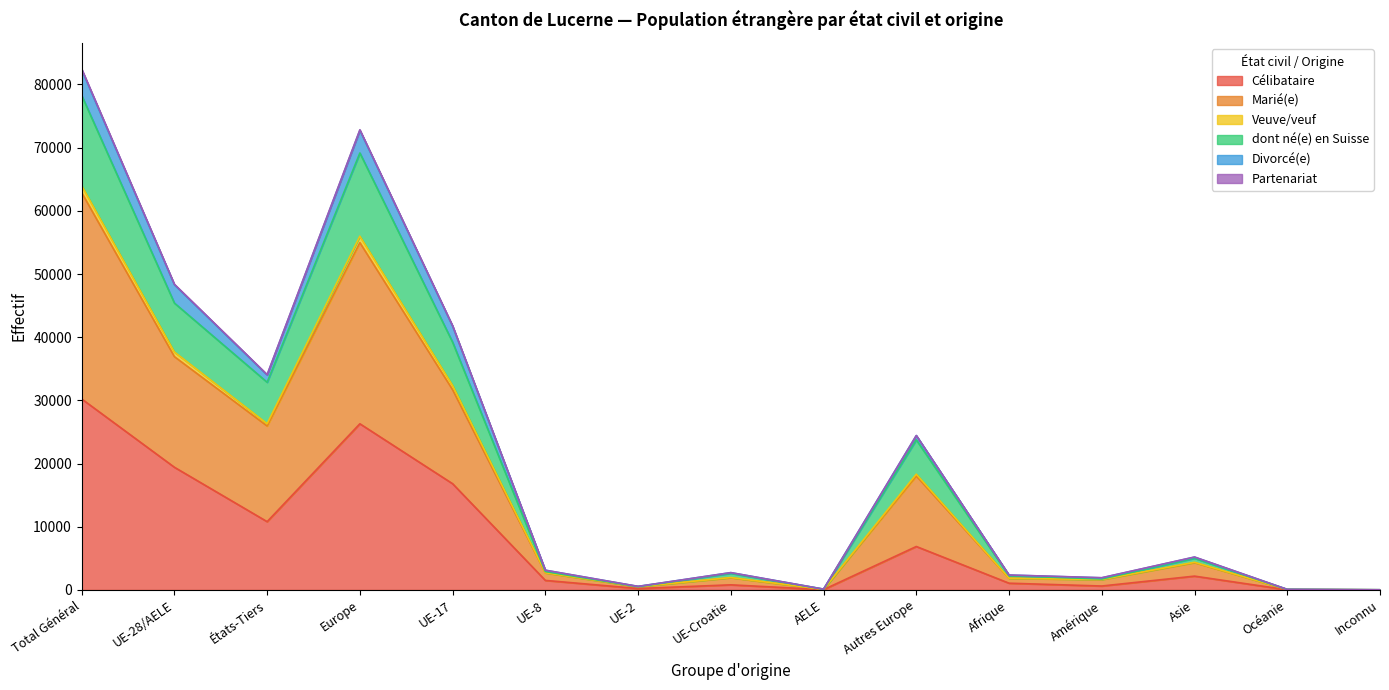

At which label does Divorcé(e) reach its minimum?

Inconnu